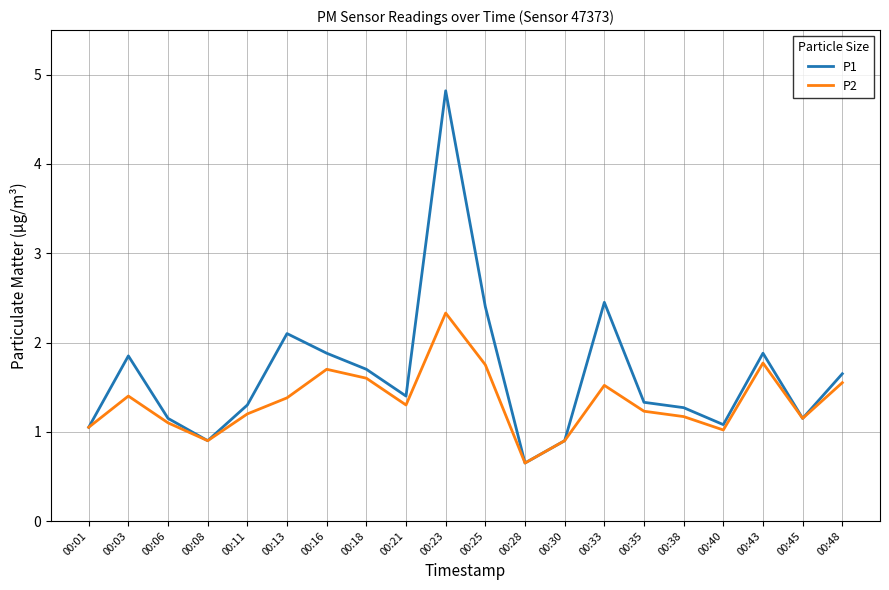

Read the P2 value at 00:16.

1.7